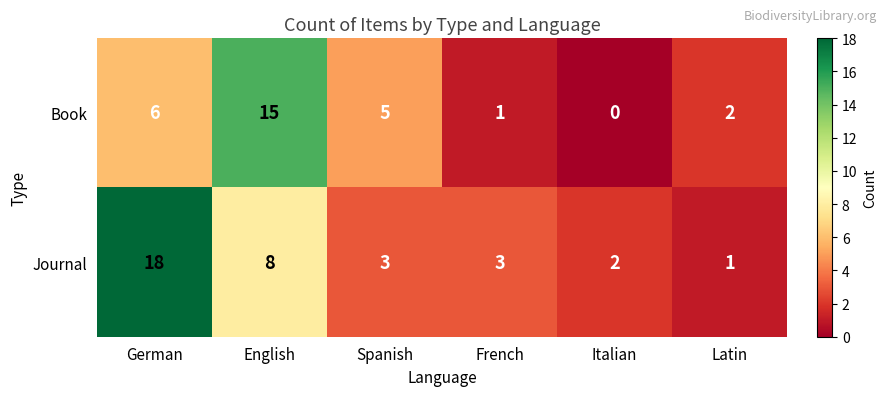

At Latin, list the series in order from smallest to largest.

Journal, Book